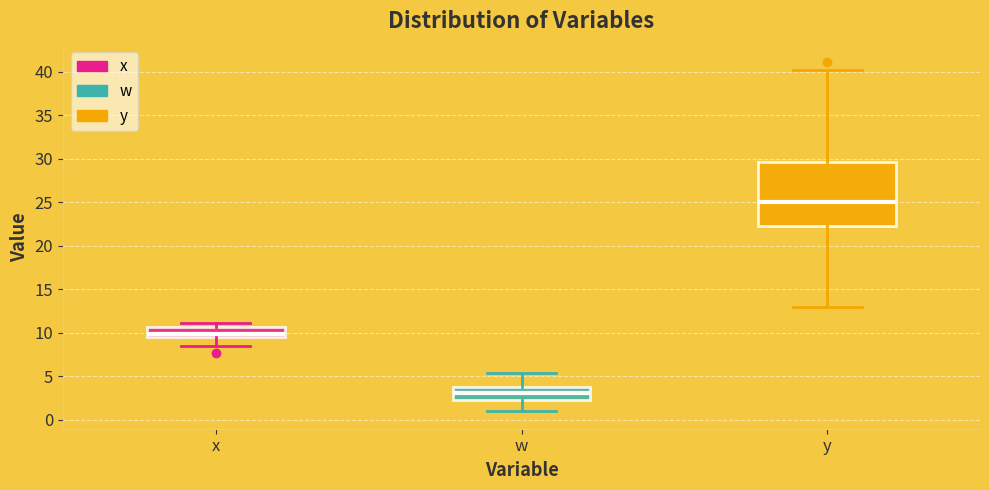

Which box has the highest median line?

y